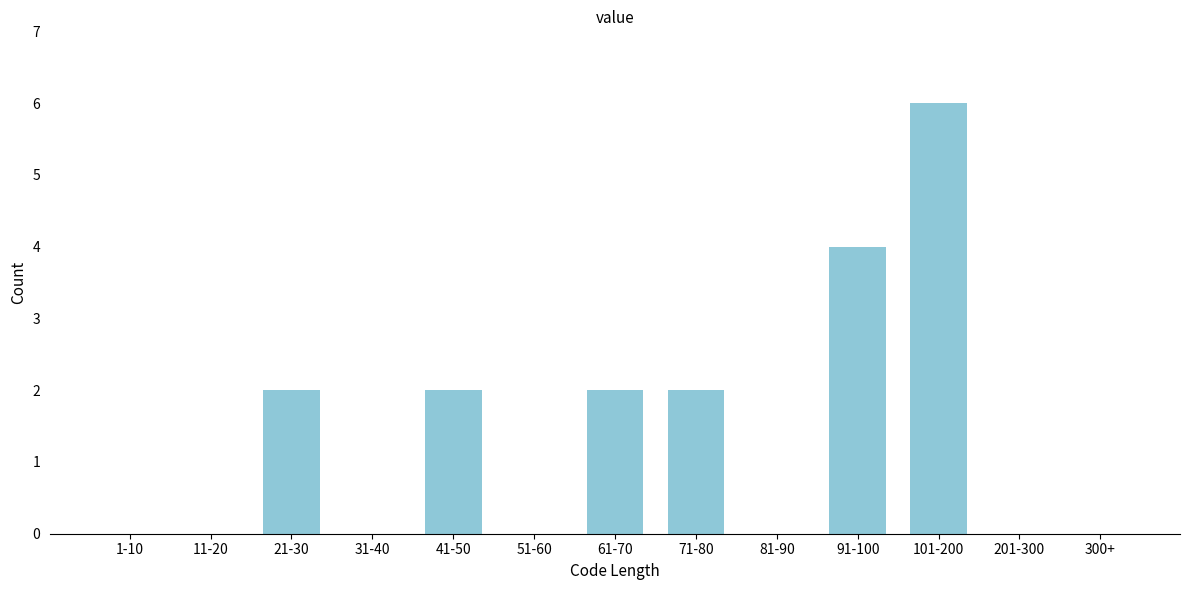

Reading left to right, transcribe all the data shown in this chart.

1-10=0	11-20=0	21-30=2	31-40=0	41-50=2	51-60=0	61-70=2	71-80=2	81-90=0	91-100=4	101-200=6	201-300=0	300+=0